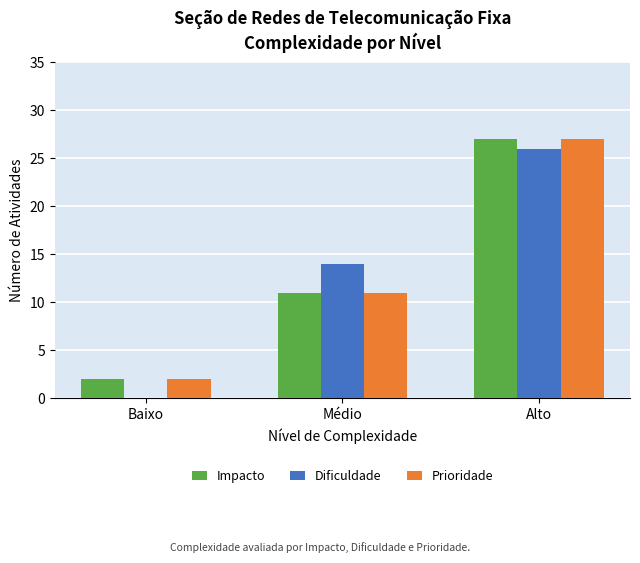

The Prioridade series shows 27 at Alto. True or false?

True